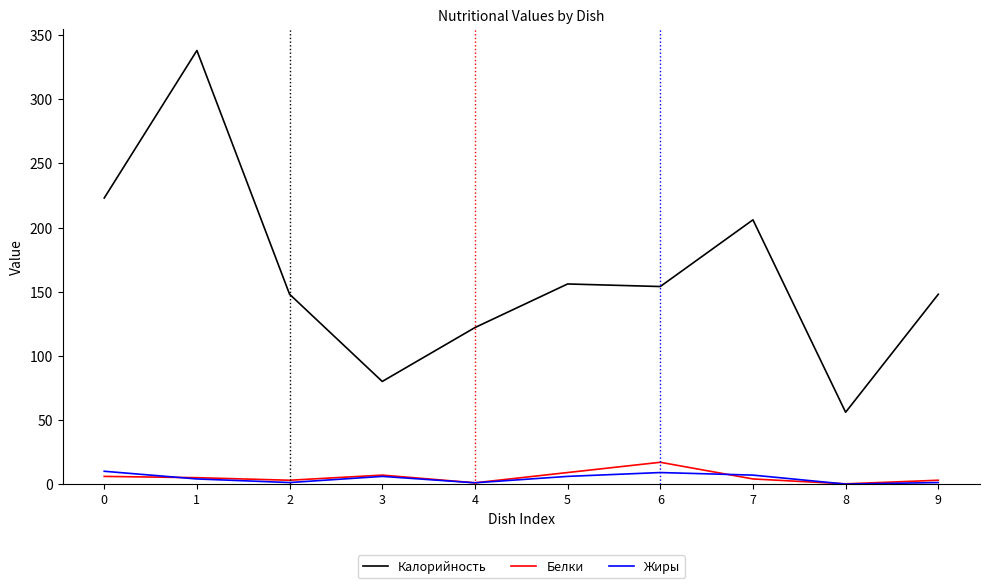

True or false: Калорийность and Жиры cross at least once.

False